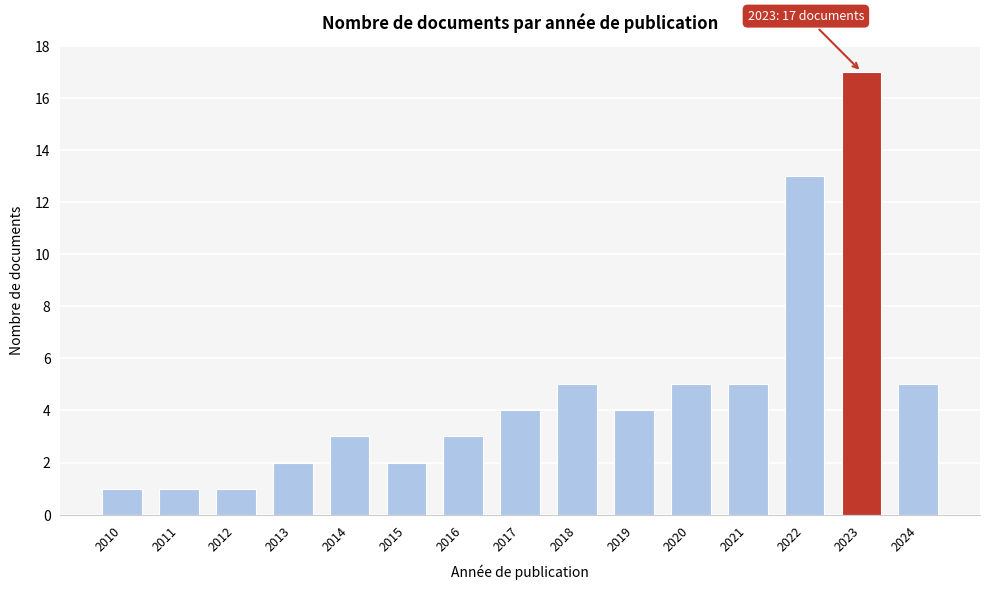

Reading left to right, extract all data points from this chart.

2010=1	2011=1	2012=1	2013=2	2014=3	2015=2	2016=3	2017=4	2018=5	2019=4	2020=5	2021=5	2022=13	2023=17	2024=5